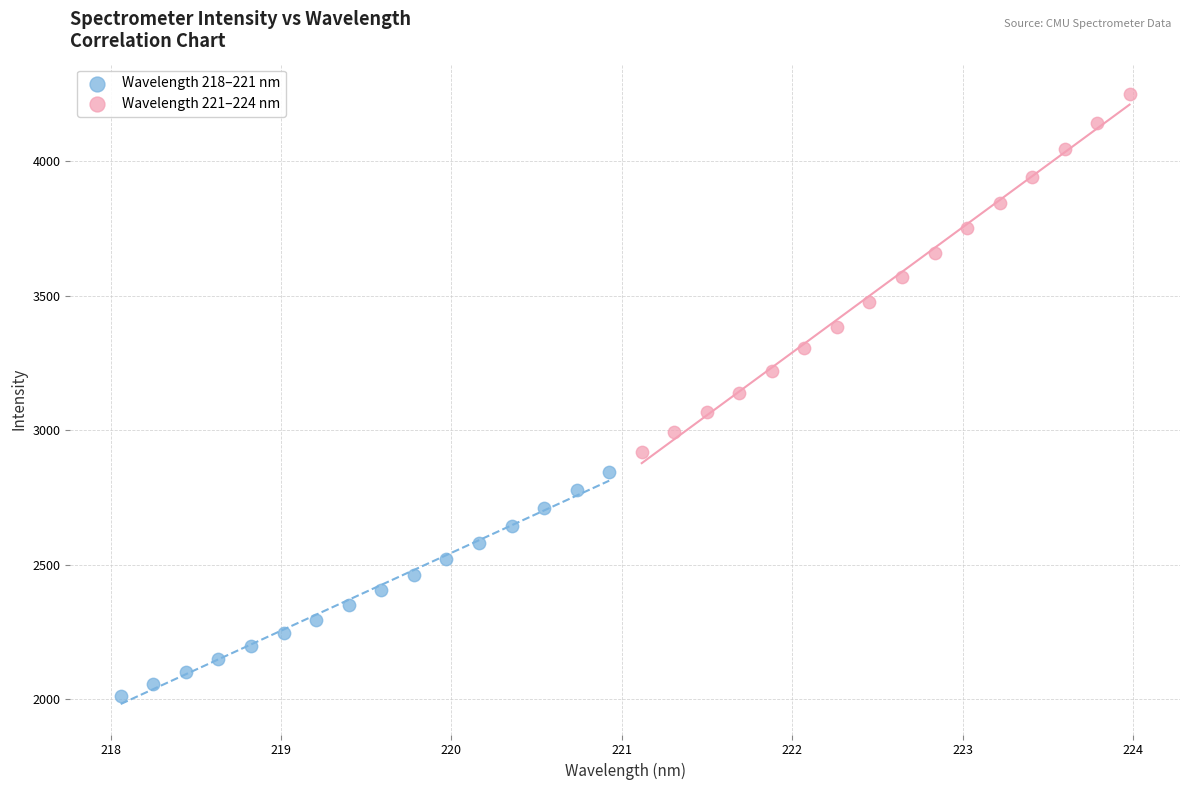

Which series reaches the minimum Y coordinate?

Wavelength 218–221 nm